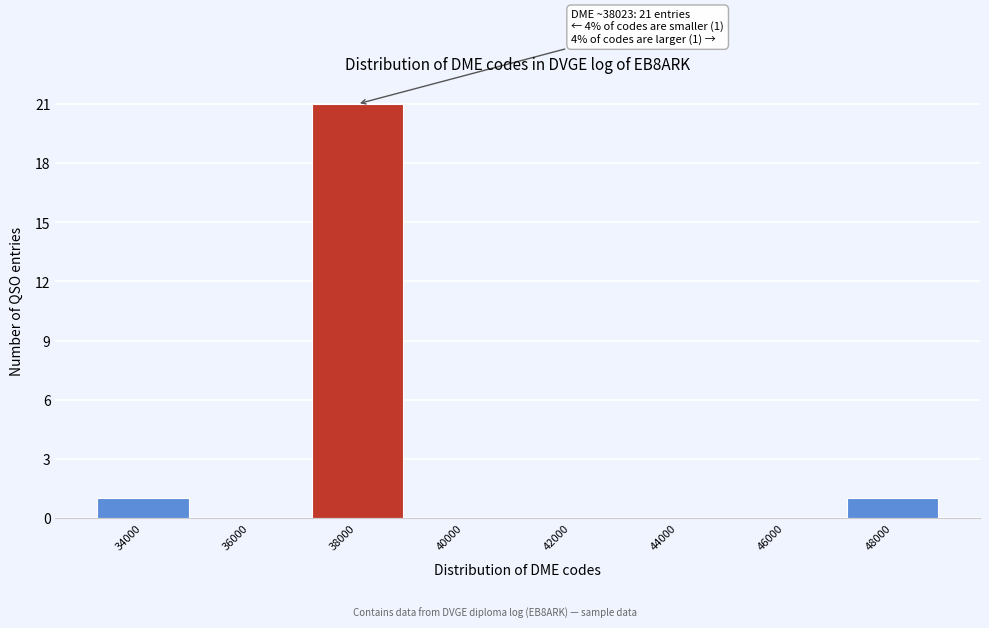

Reading left to right, list all the values displayed in this chart.

34000=1	36000=0	38000=21	40000=0	42000=0	44000=0	46000=0	48000=1